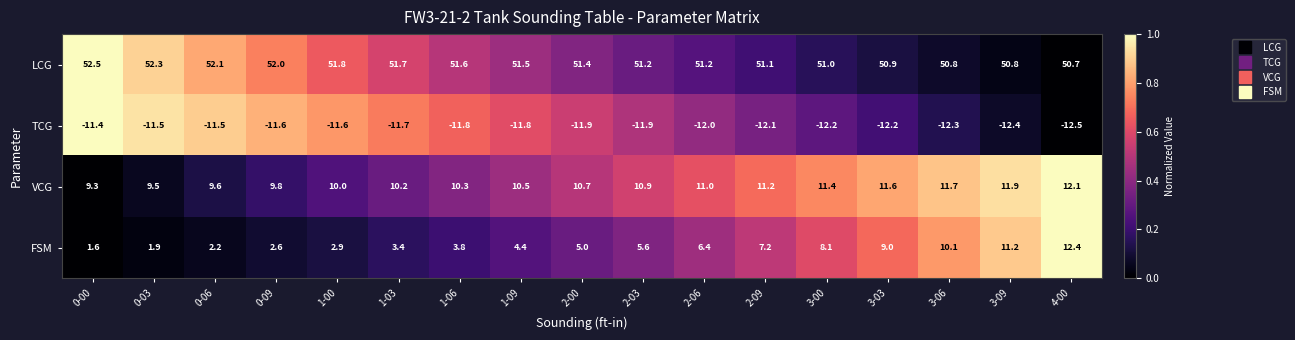

Is the value of TCG at 1-00 greater than the value of FSM at 4-00?

No